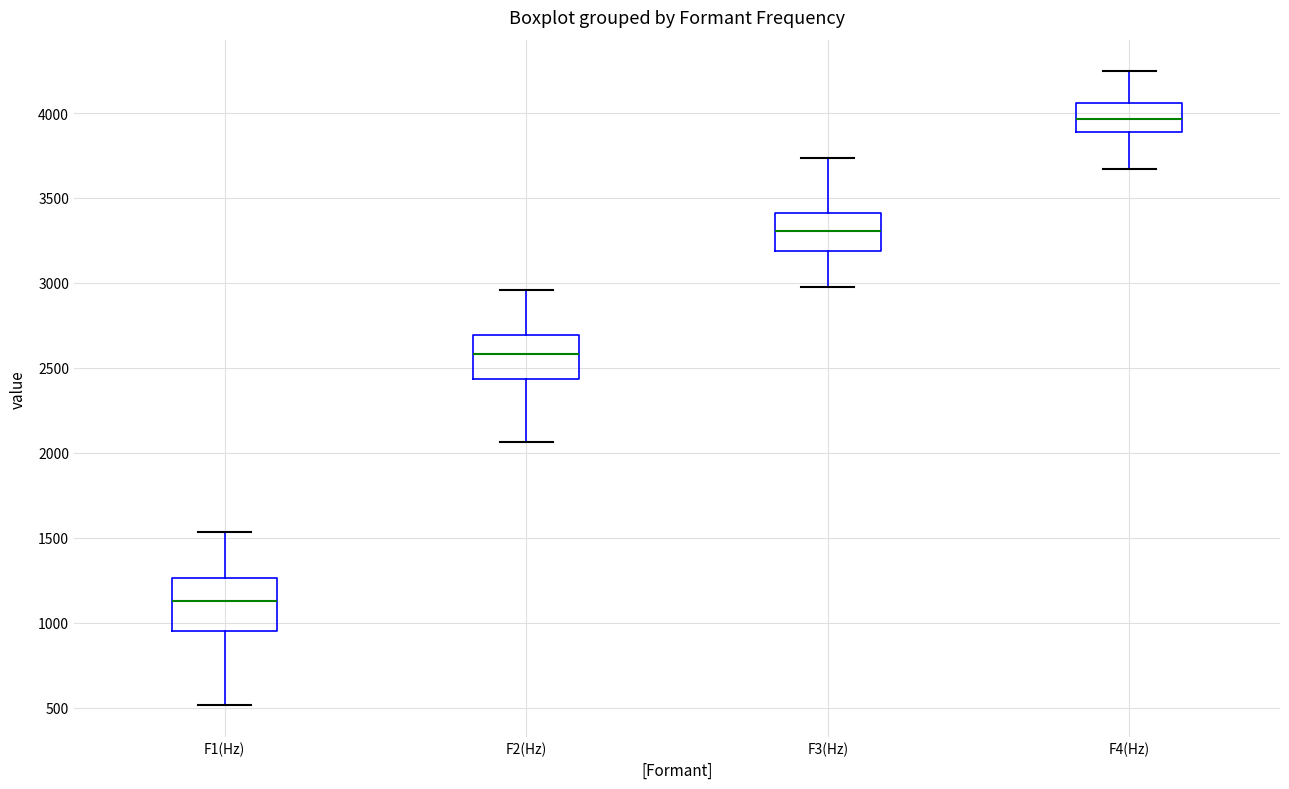

Reading left to right, read every box against the y-axis: the position of its median line, the range the box covers, and the ends of its whiskers. The values are not printed on the chart, so give them approximately, as read against the axis.

F1(Hz): median 1150, box 950 to 1250, whiskers 500 to 1550
F2(Hz): median 2600, box 2450 to 2700, whiskers 2050 to 2950
F3(Hz): median 3300, box 3200 to 3400, whiskers 3000 to 3750
F4(Hz): median 3950, box 3900 to 4050, whiskers 3650 to 4250